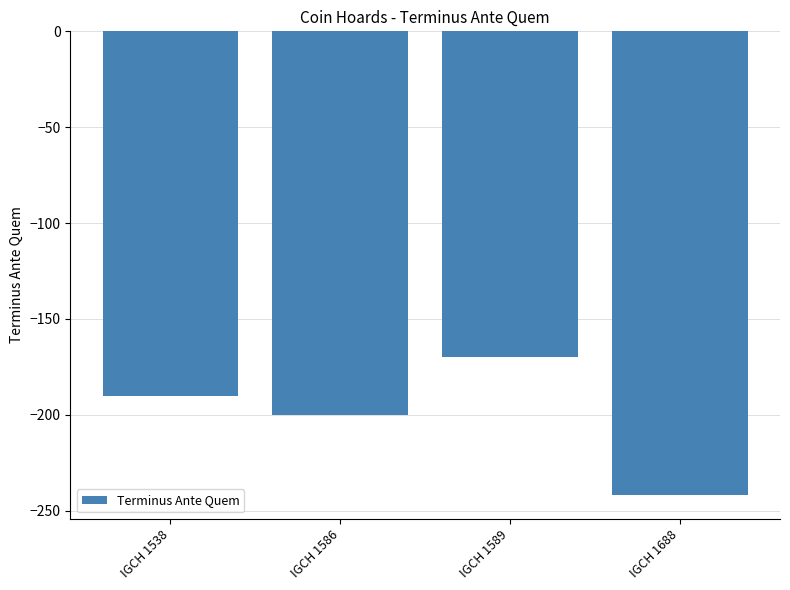

Rank the categories by value from highest to lowest.

IGCH 1589, IGCH 1538, IGCH 1586, IGCH 1688